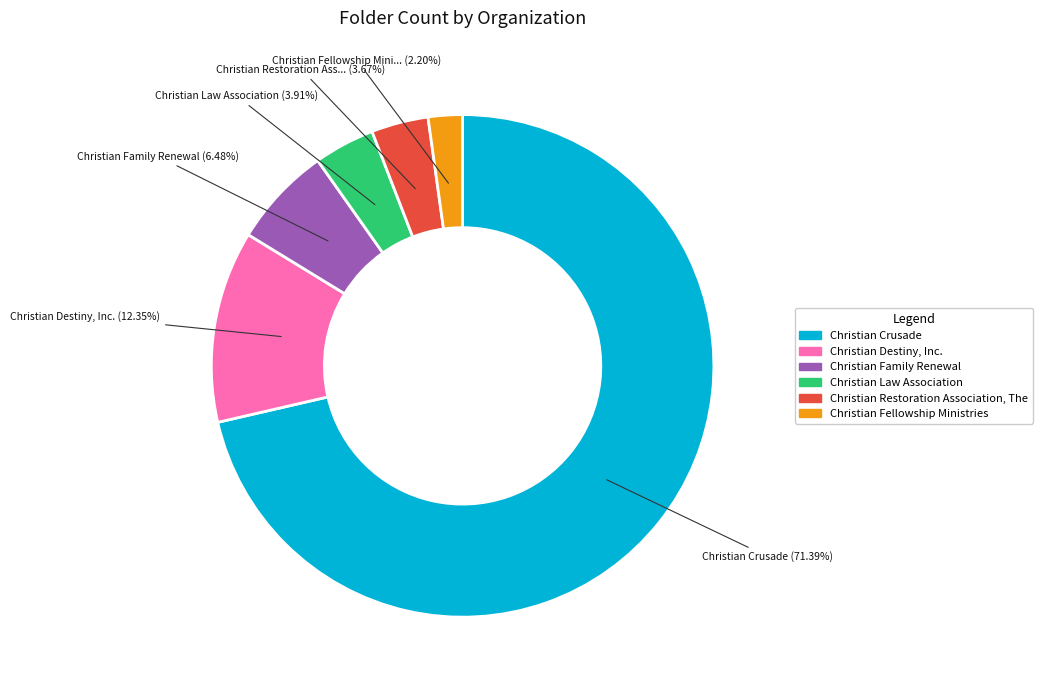

To the nearest percent, what is the average slice percentage?

17%